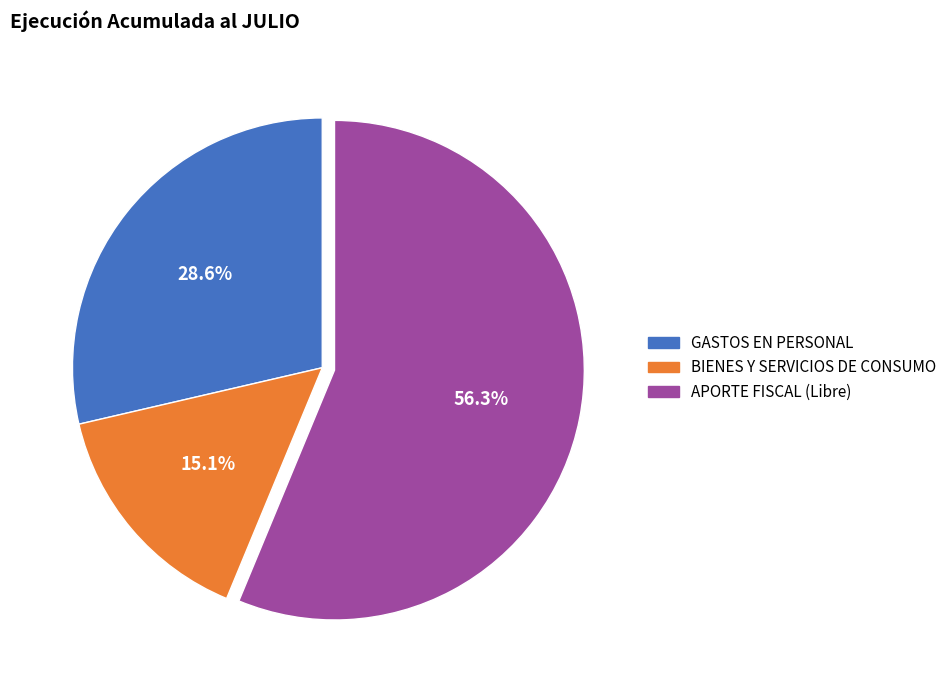

Is there any slice that represents more than half of the pie?

Yes